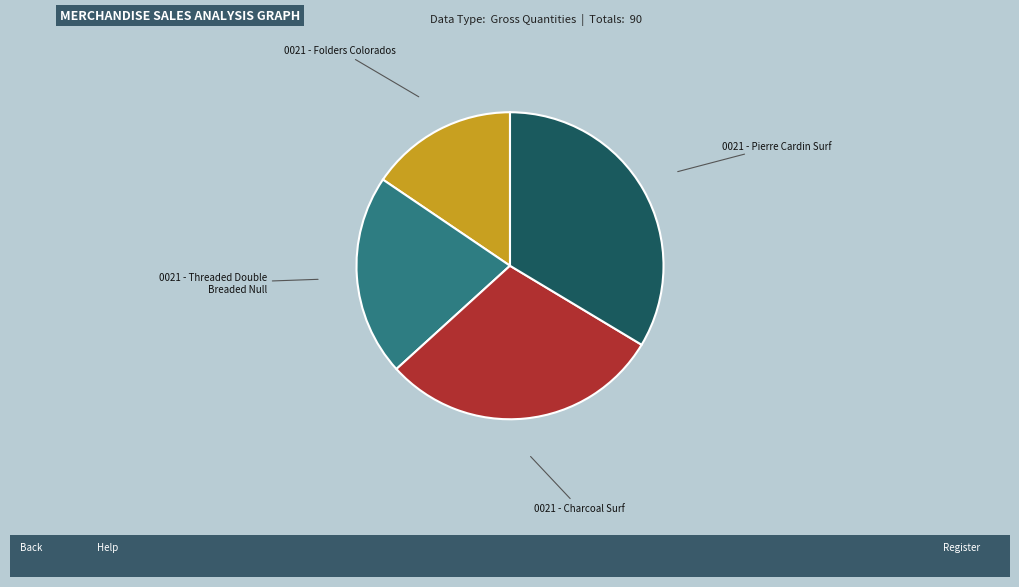

Is there any slice that represents more than half of the pie?

No